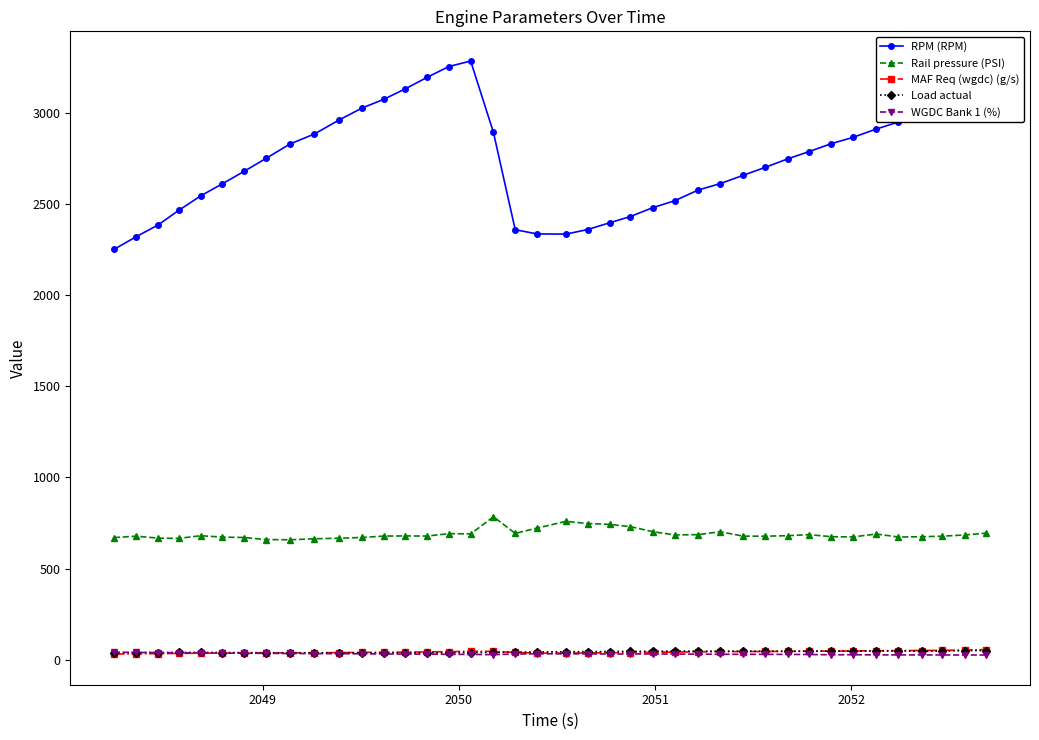

True or false: RPM (RPM) and Rail pressure (PSI) intersect in this chart.

False